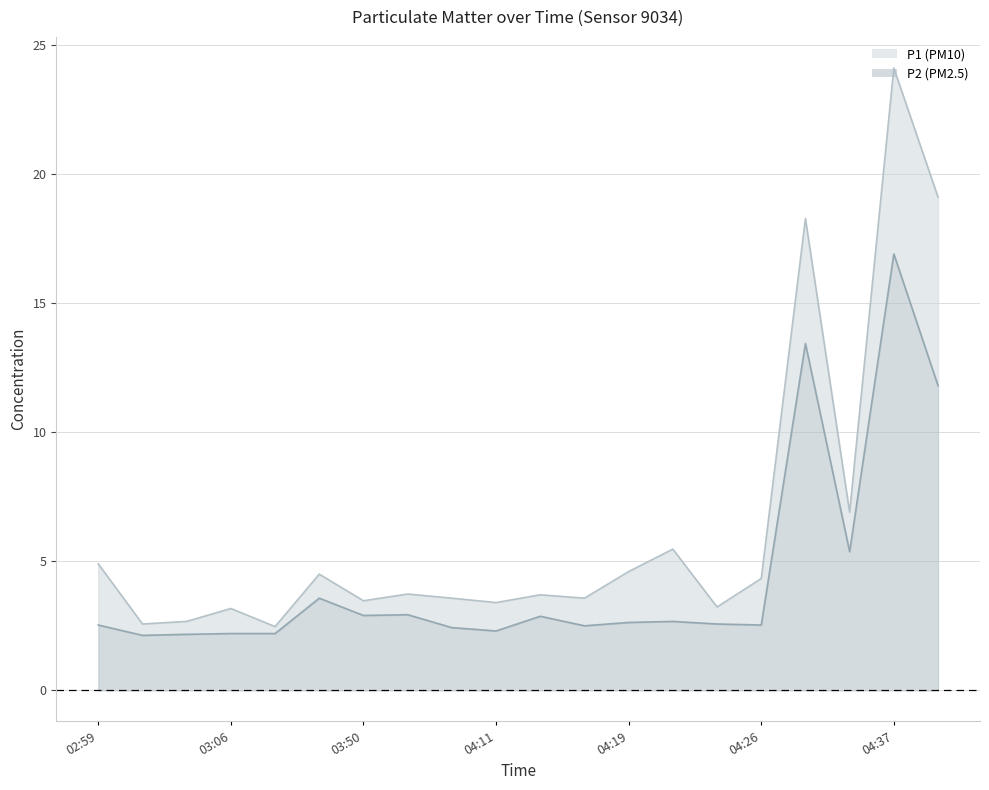

What is the greatest value displayed?

24.1